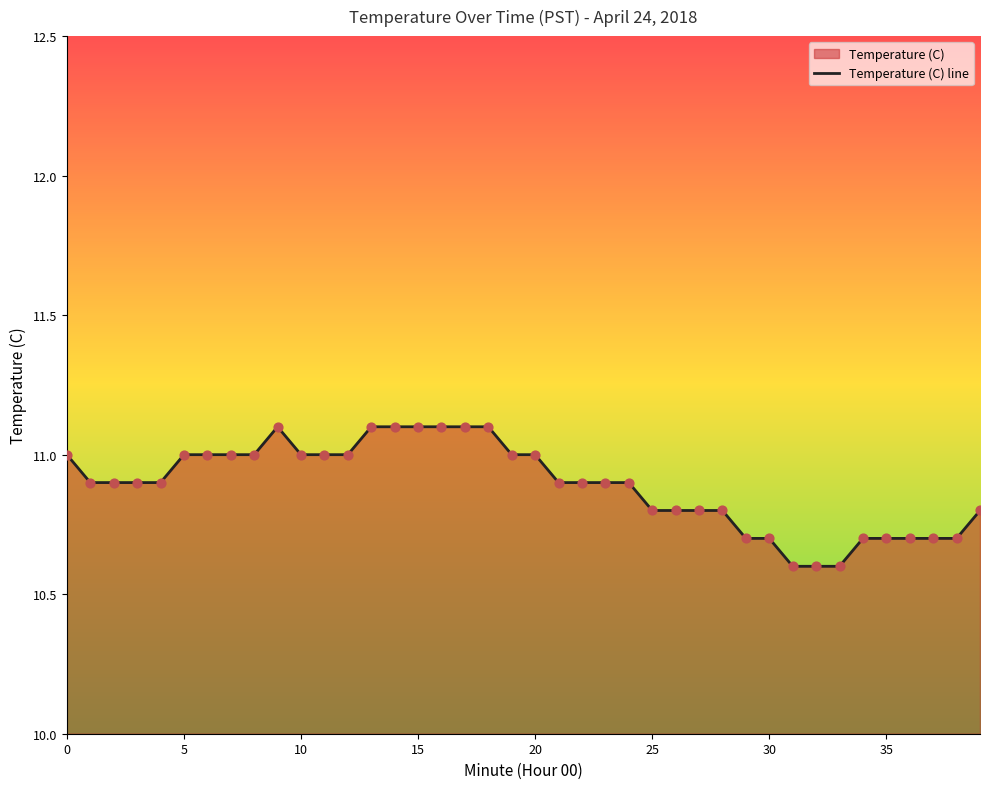

Approximately how many times larger is the value at 15 compared to 35?

1.0